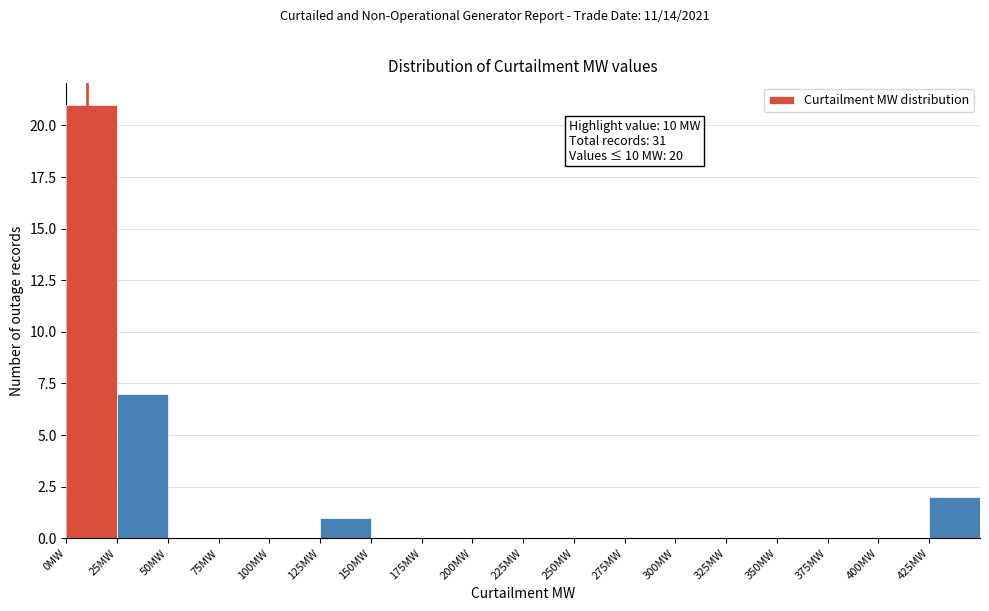

Over which range of the x-axis is the bar tallest?

0 to 25